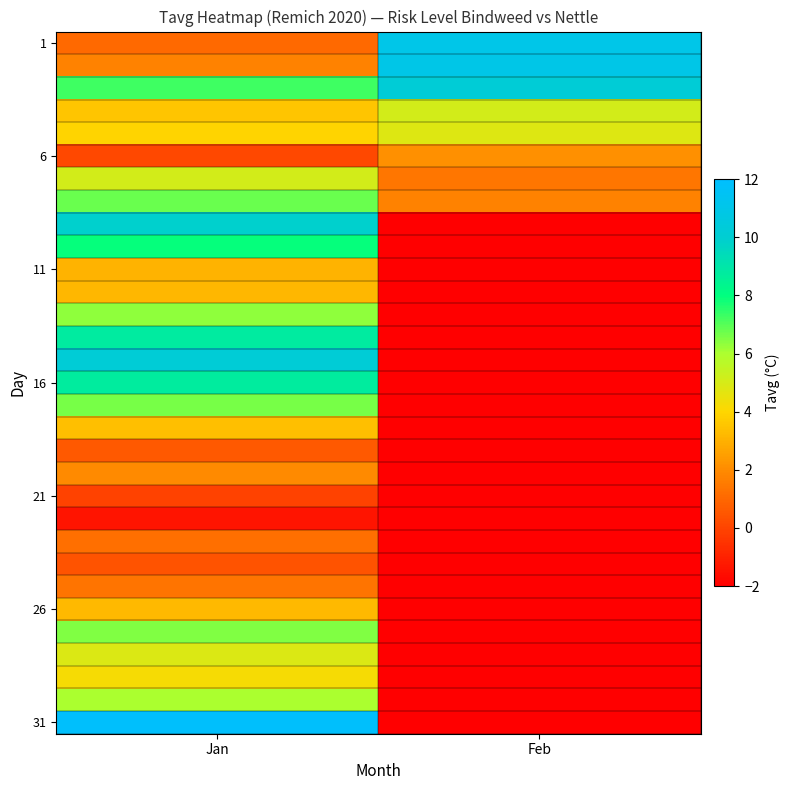

Count the number of categories in the chart.

2